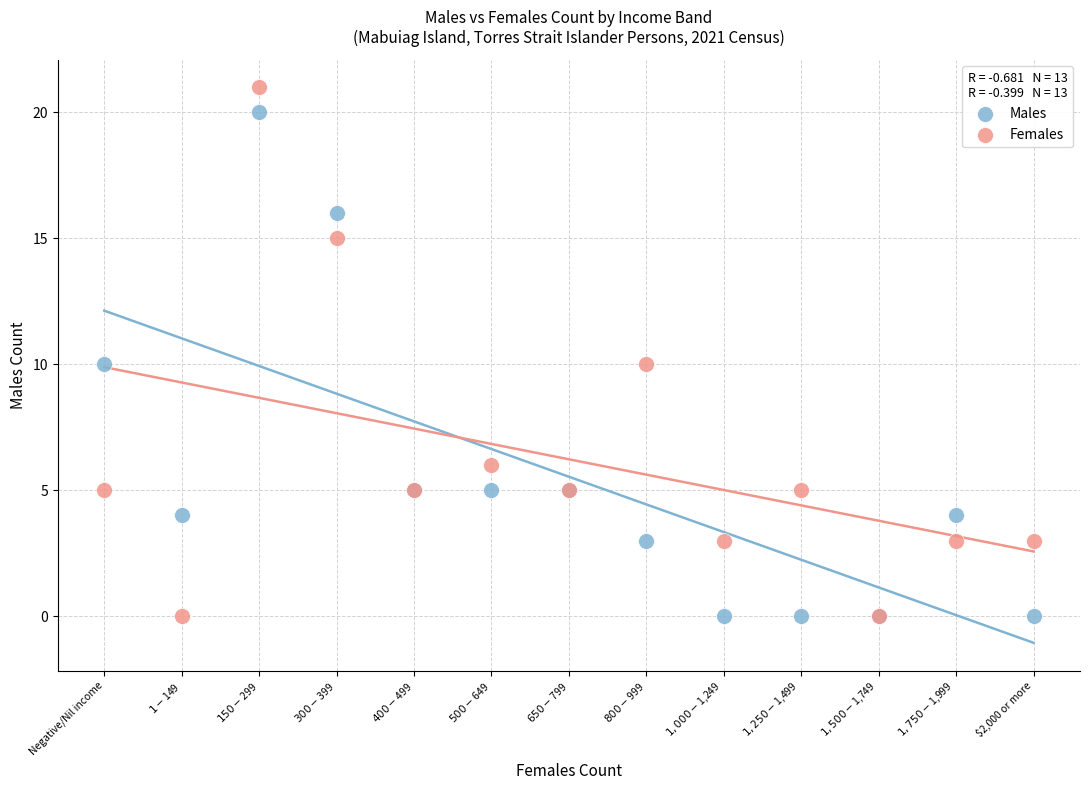

Which series reaches the maximum Y coordinate?

Females